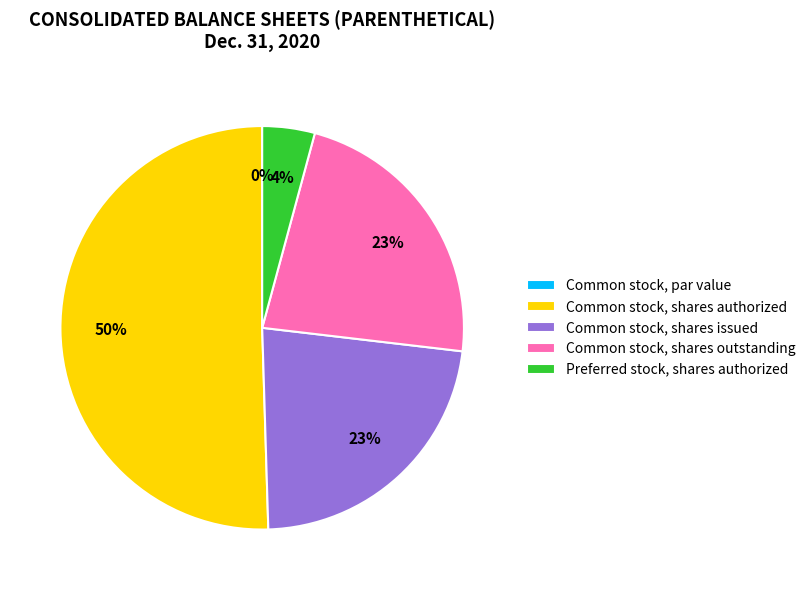

How much of the chart is everything except Preferred stock, shares authorized?

95.8%